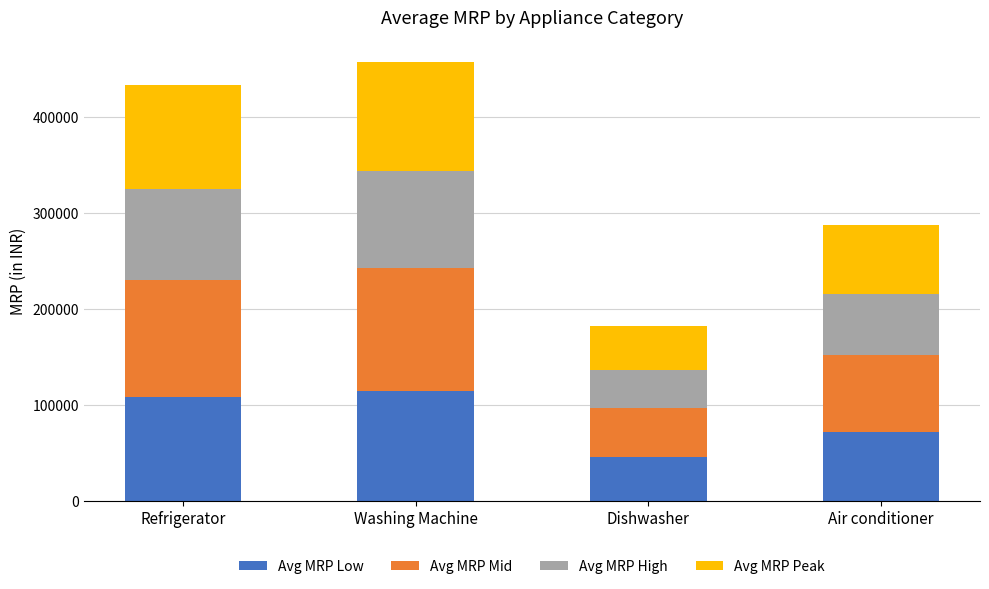

What is the approximate value of Avg MRP Low at Washing Machine?

114419.8